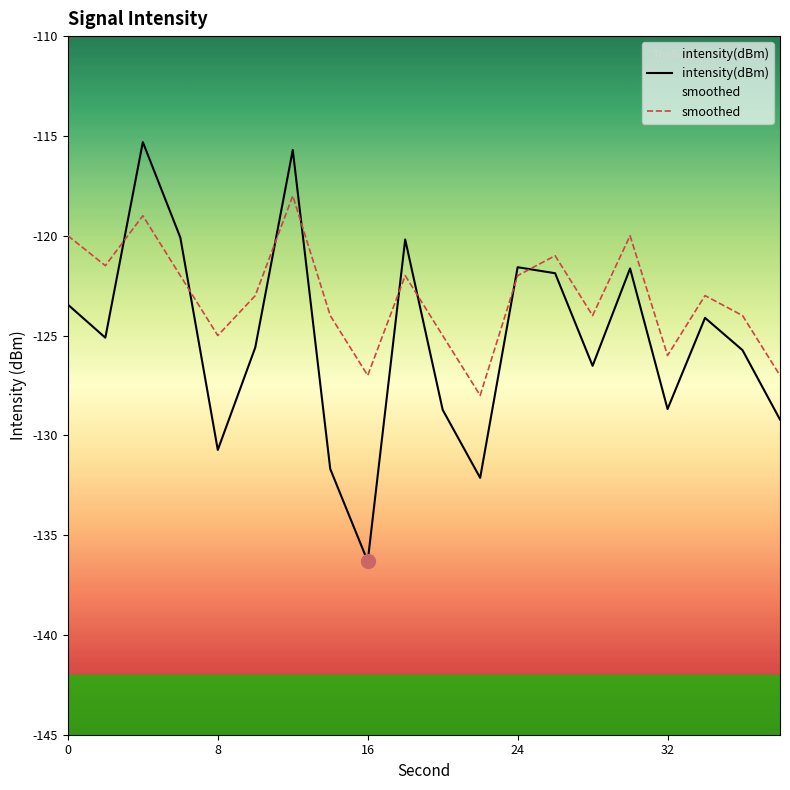

How many categories are shown in the chart?

20